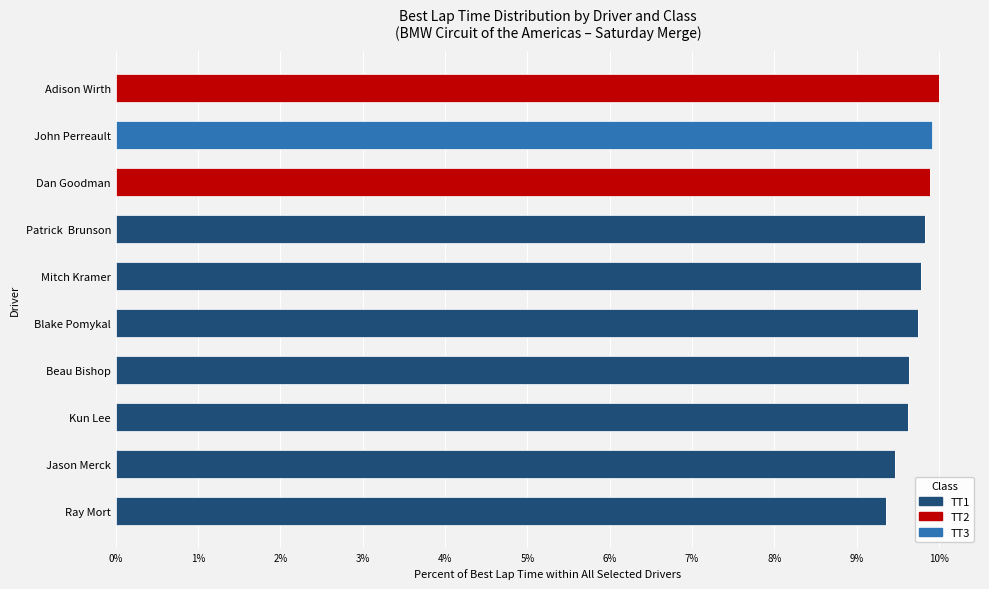

At how many categories does at least one series exceed 6?

10